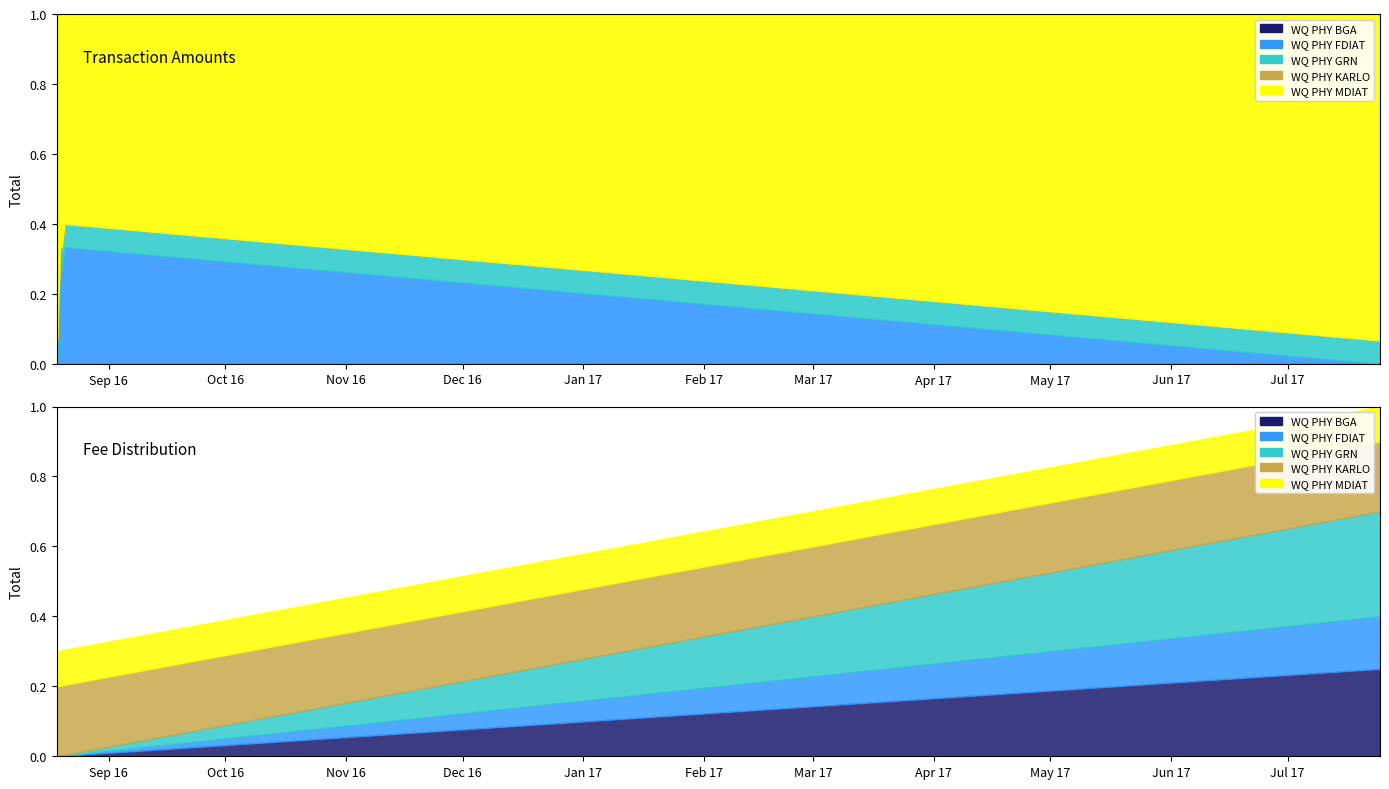

What is the spread (max minus min) of values at 2016-08-18 17:05:26?

14